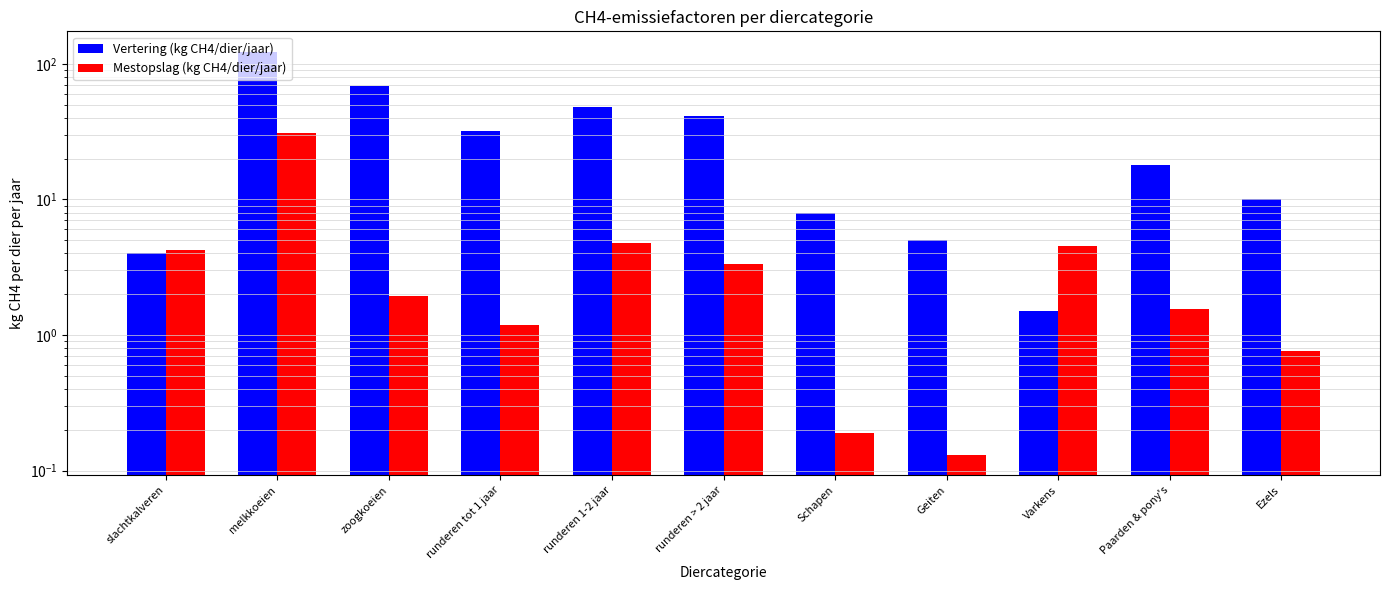

At which category is the sum across all series the highest?

melkkoeien